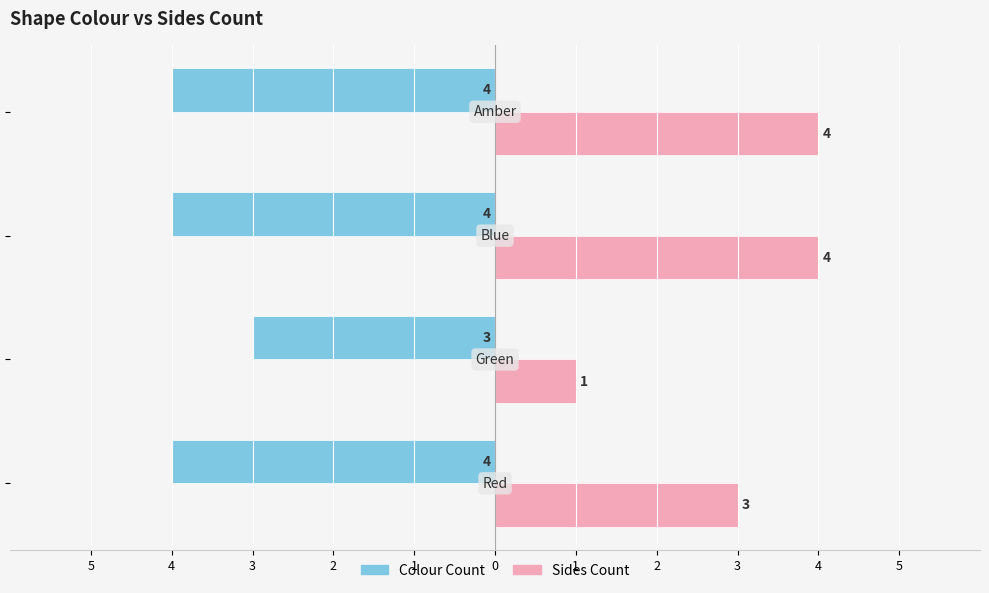

What is the highest value of the Sides Count series?

4